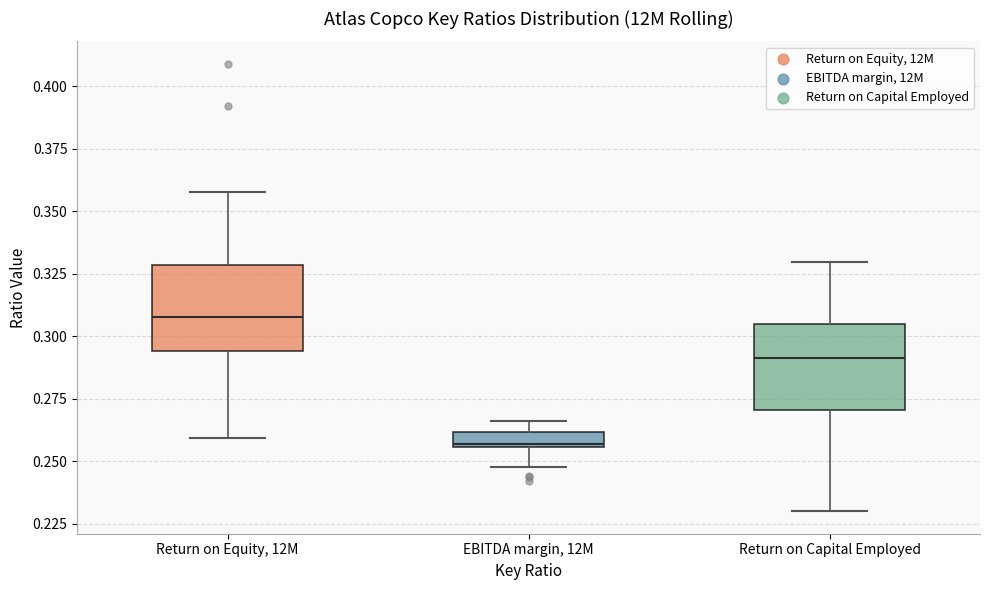

Where is the upper edge of the box for Return on Equity, 12M on the y-axis? The values are not printed on the chart, so give them approximately, as read against the axis.

0.330